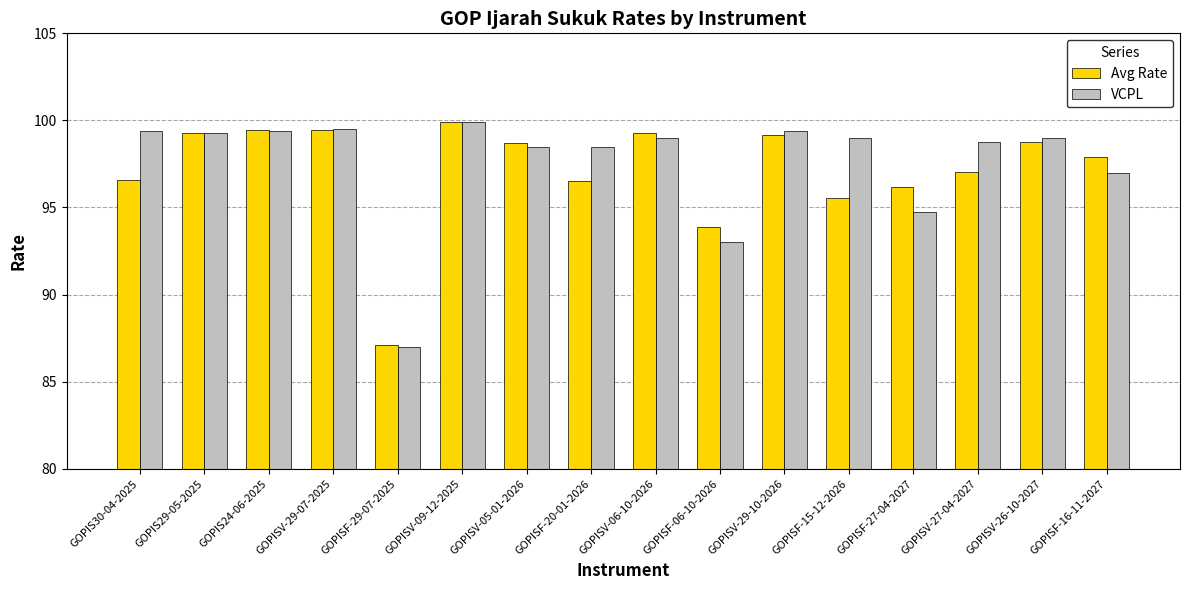

How many groups of bars are there?

16